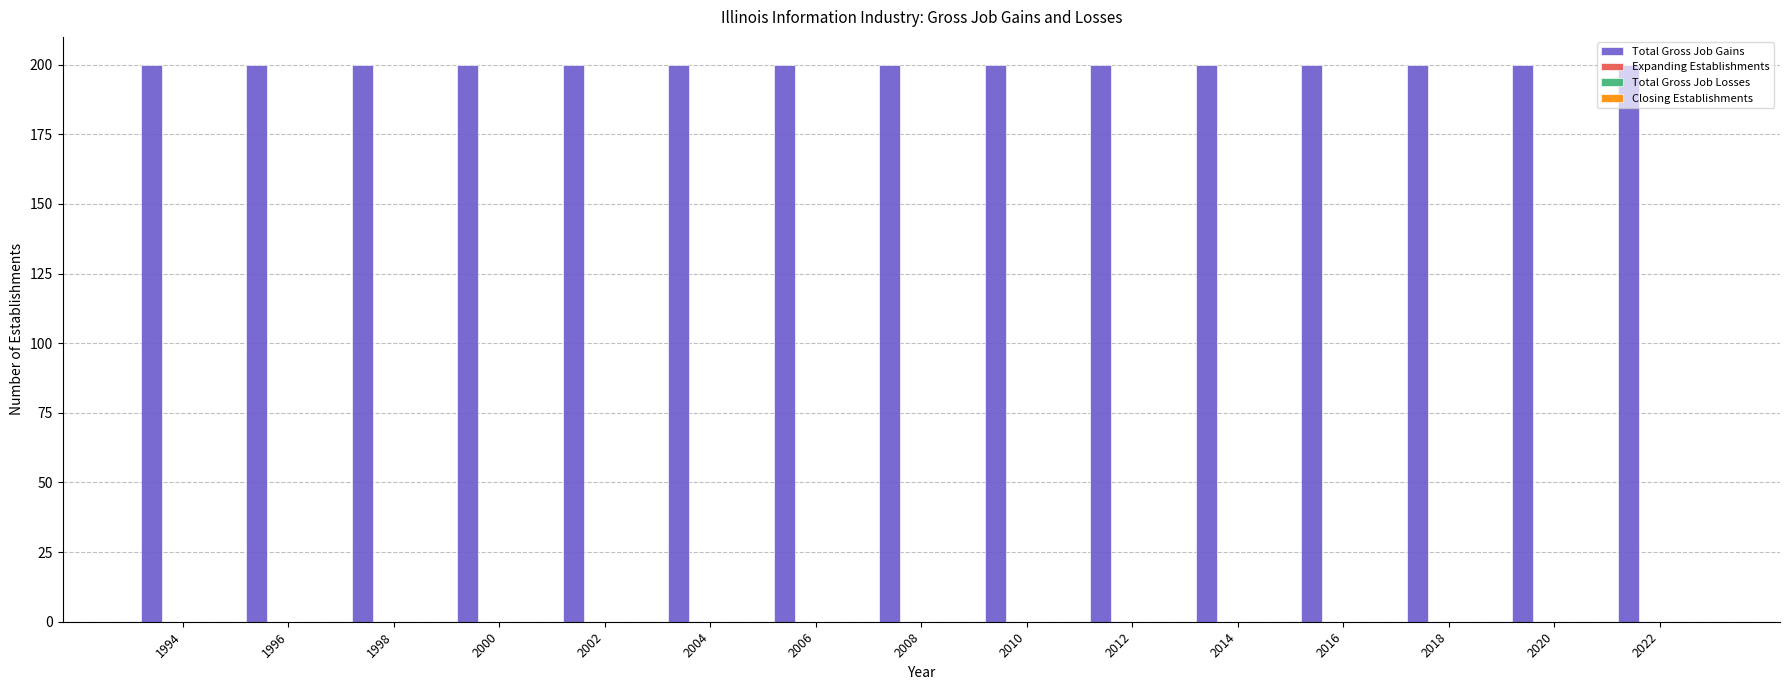

How many bars are there in each group?

4